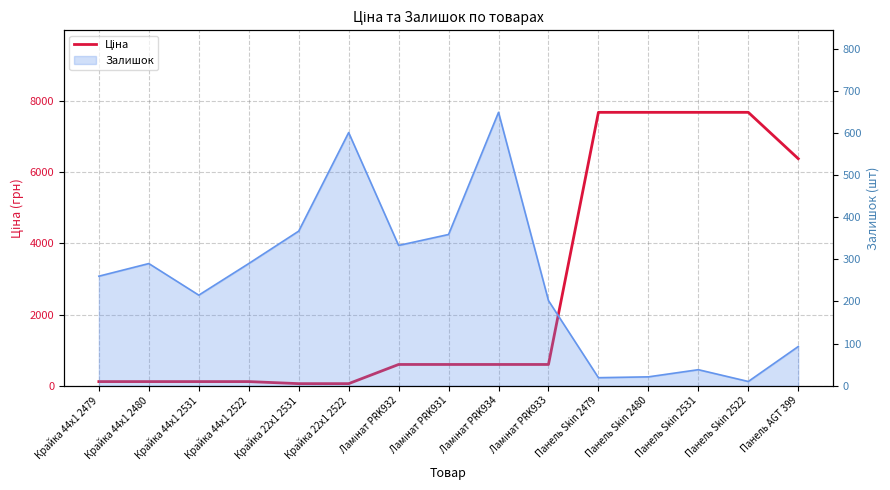

What is the change in value from Крайка 22x1 2522 to Ламінат PRK932?

+538.8